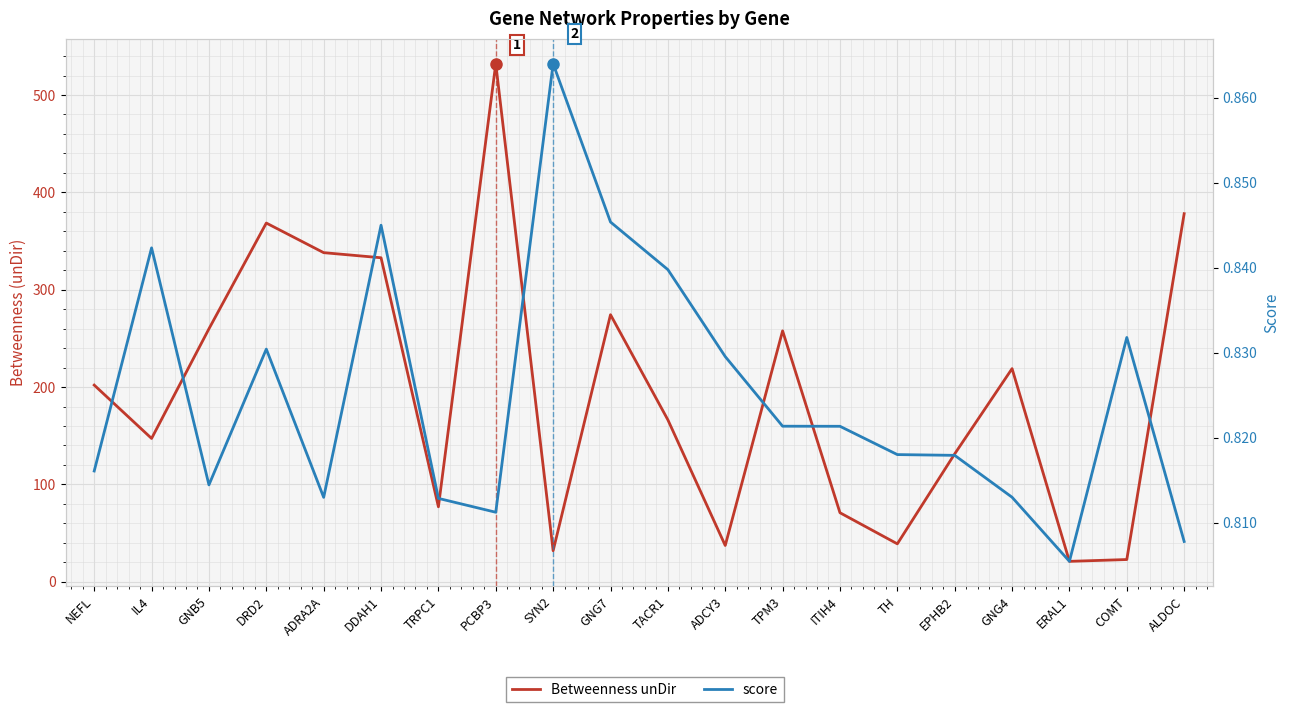

At which label does Betweenness unDir reach its peak?

PCBP3